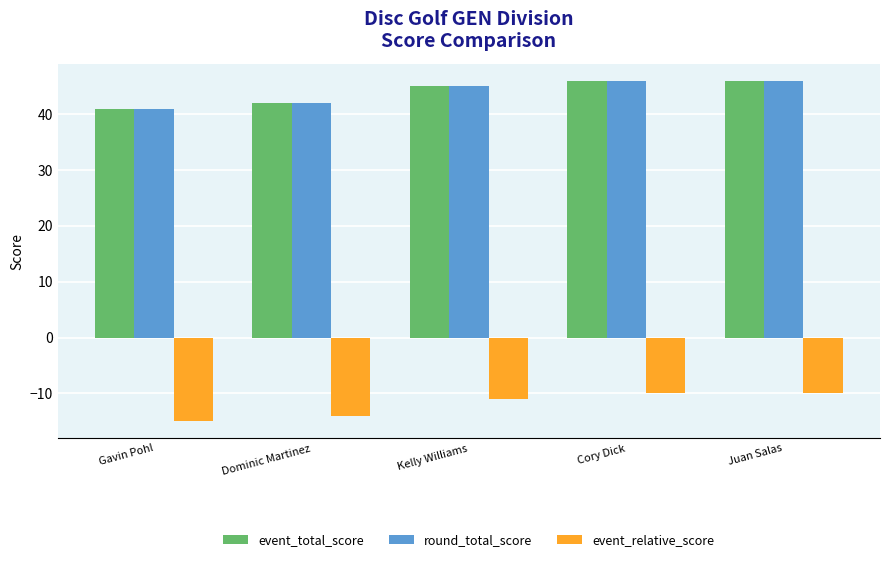

Is it true that event_relative_score equals -23 at Dominic Martinez?

False